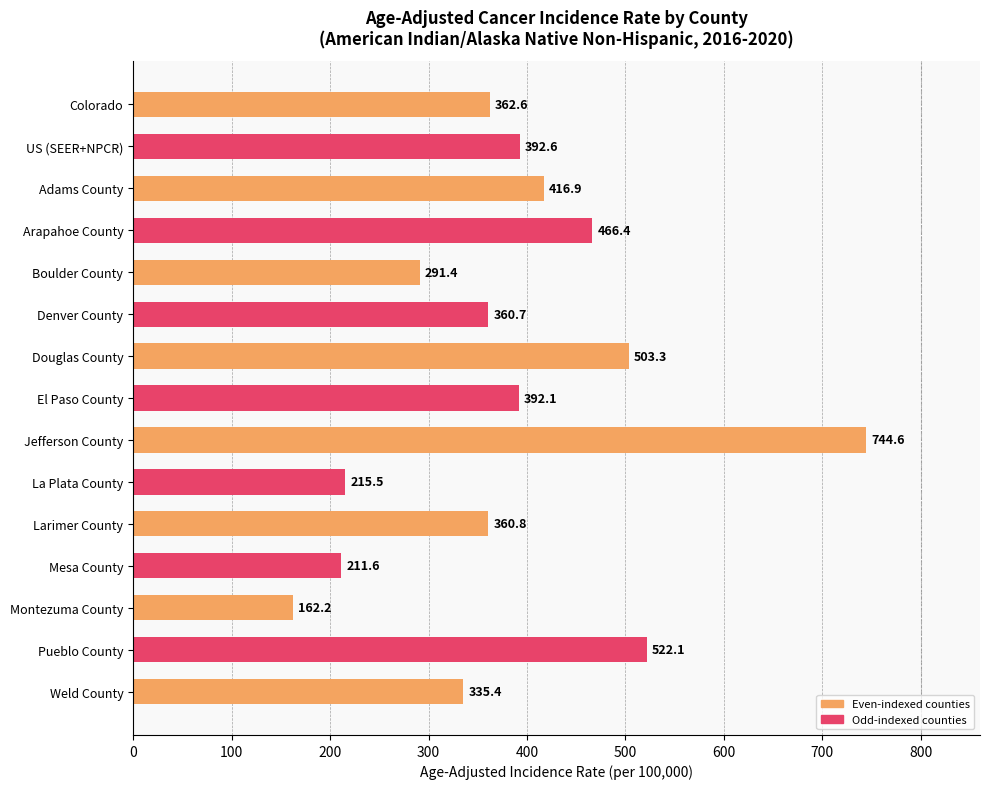

How many values exceed 362?

8